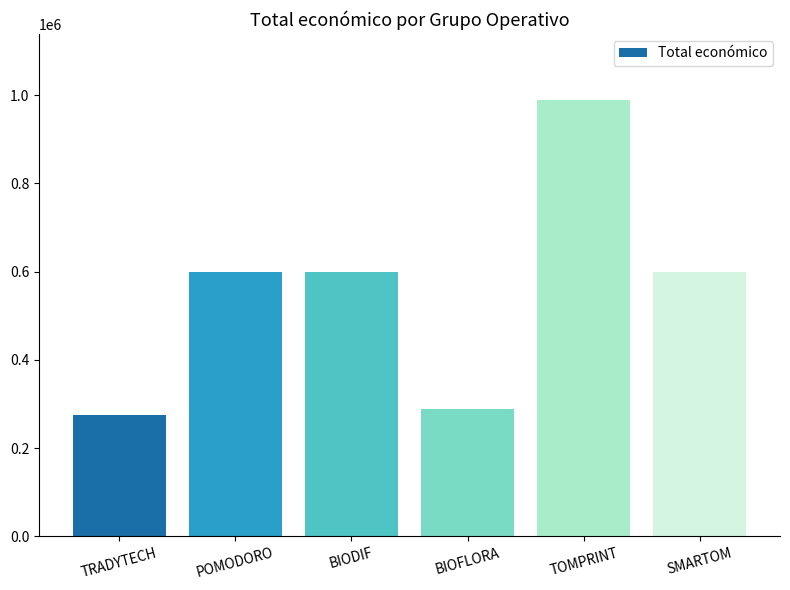

Which label corresponds to the smallest value in the chart?

TRADYTECH